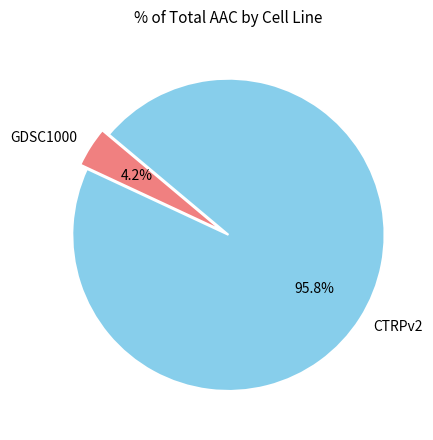

How many segments does this pie chart have?

2